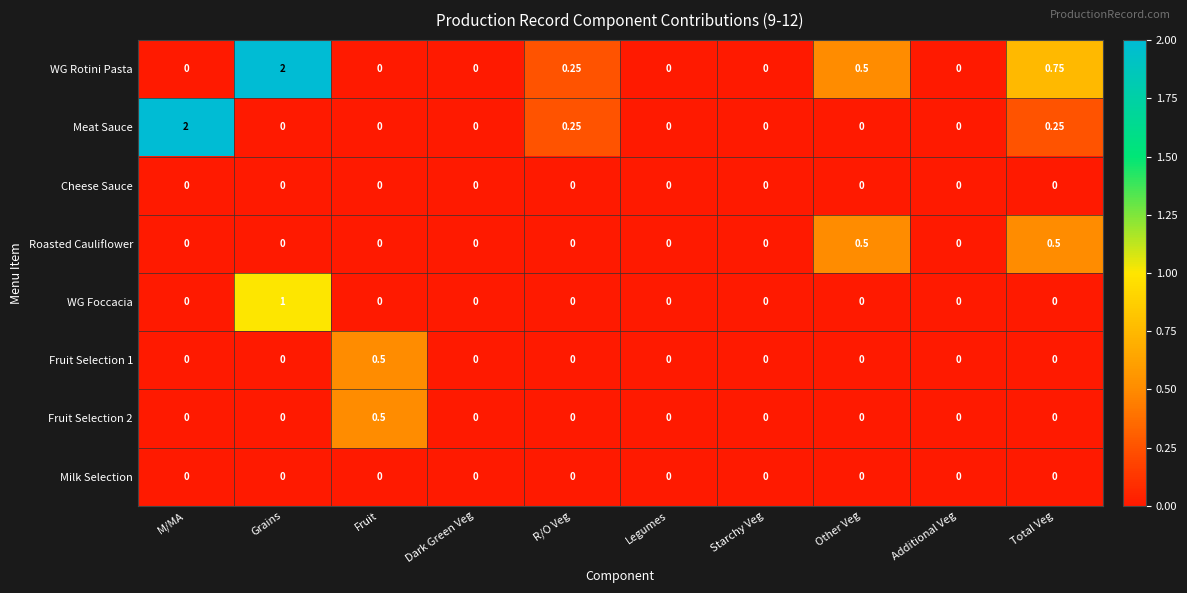

At how many categories does at least one series exceed 1?

2